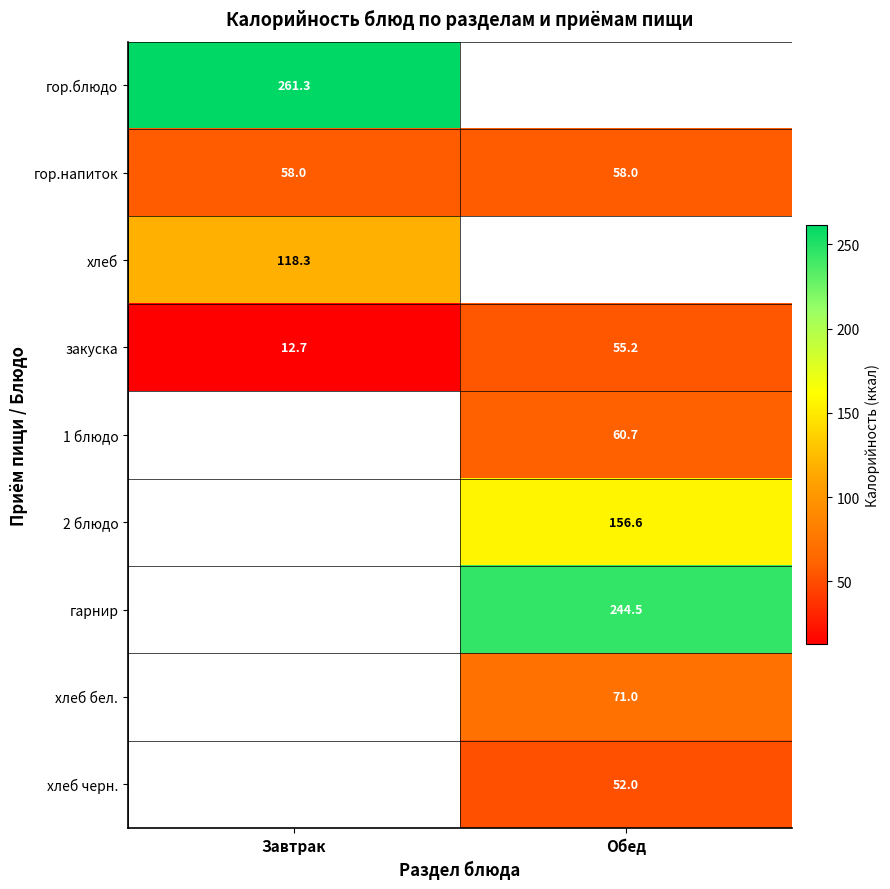

Where is закуска nearest to the value 33?

Завтрак